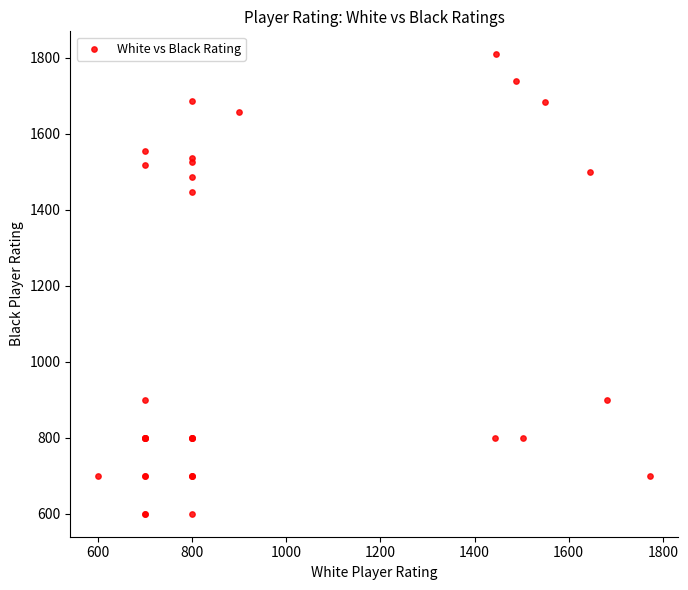

What Y value in the scatter plot is closest to 1204?

1446